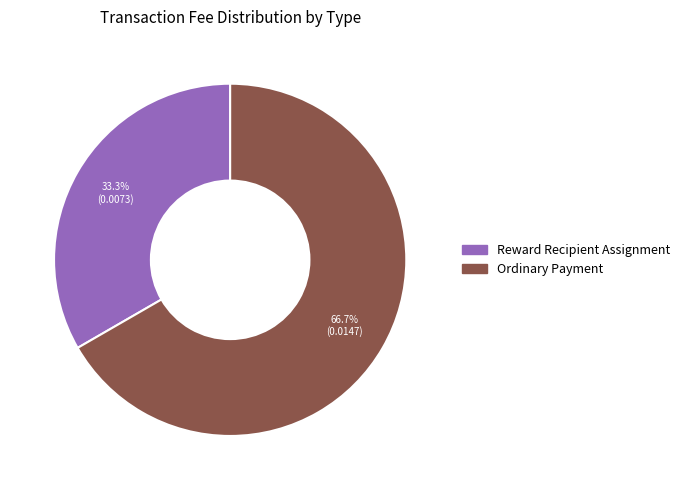

Is it true that Ordinary Payment is 67% of the pie?

True